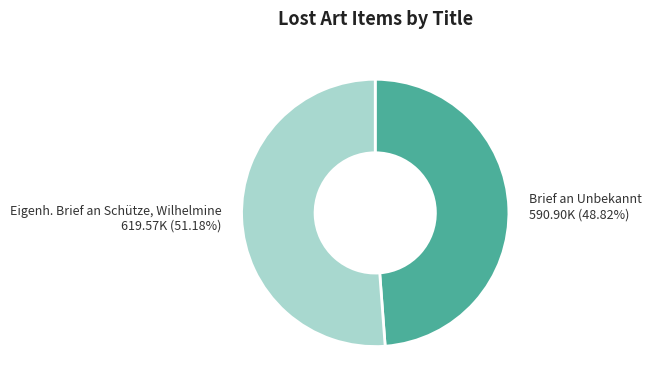

Which slice is the smallest?

Brief an Unbekannt